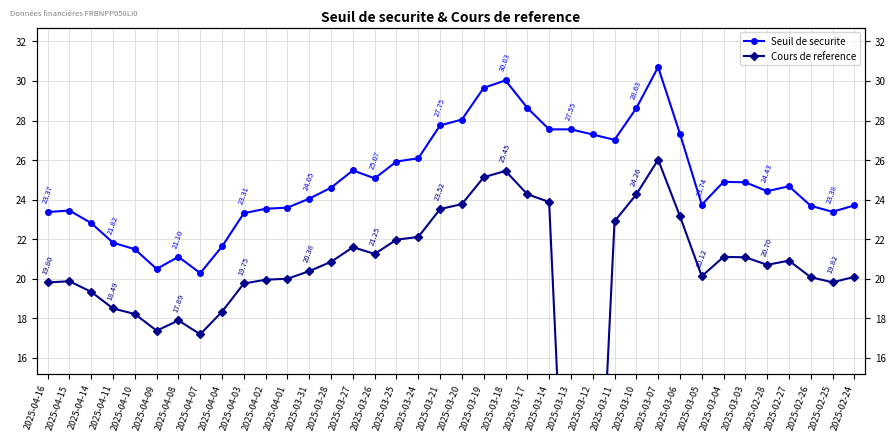

Is it true that Seuil de securite equals 49.2 at 2025-03-21?

False